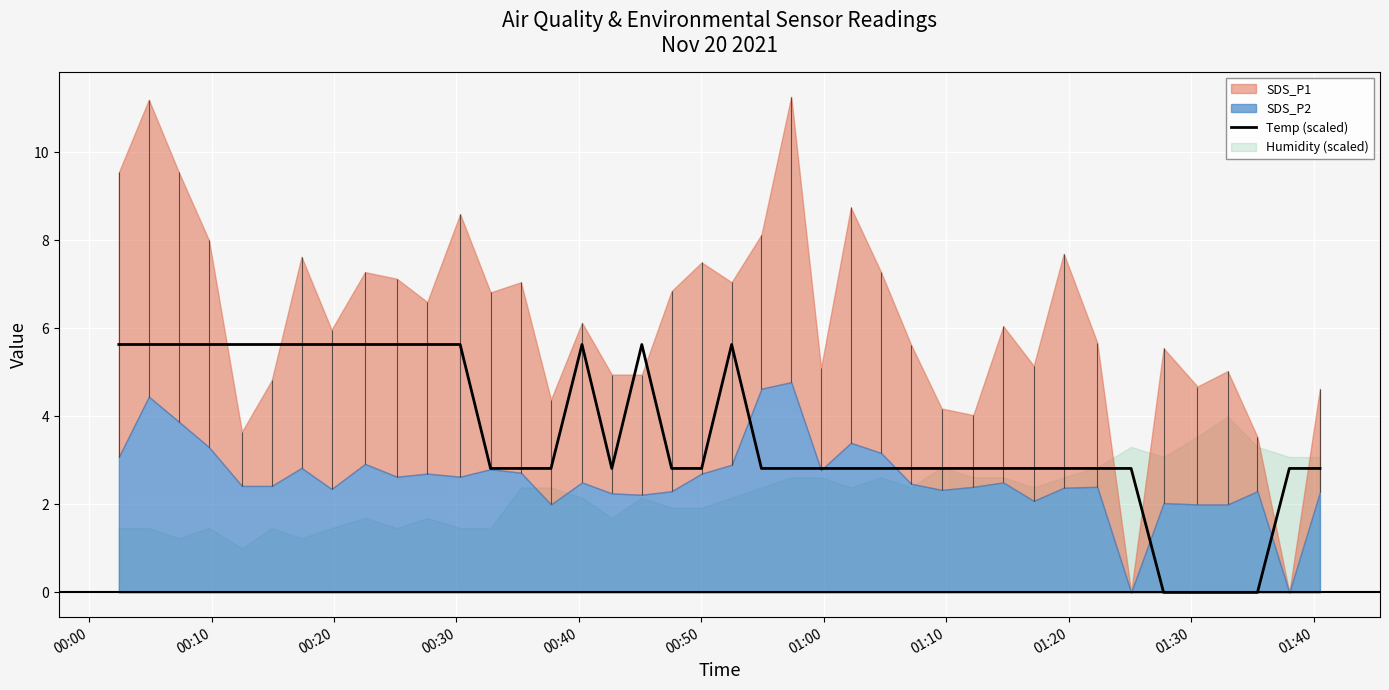

Count the number of values greater than 2.

36